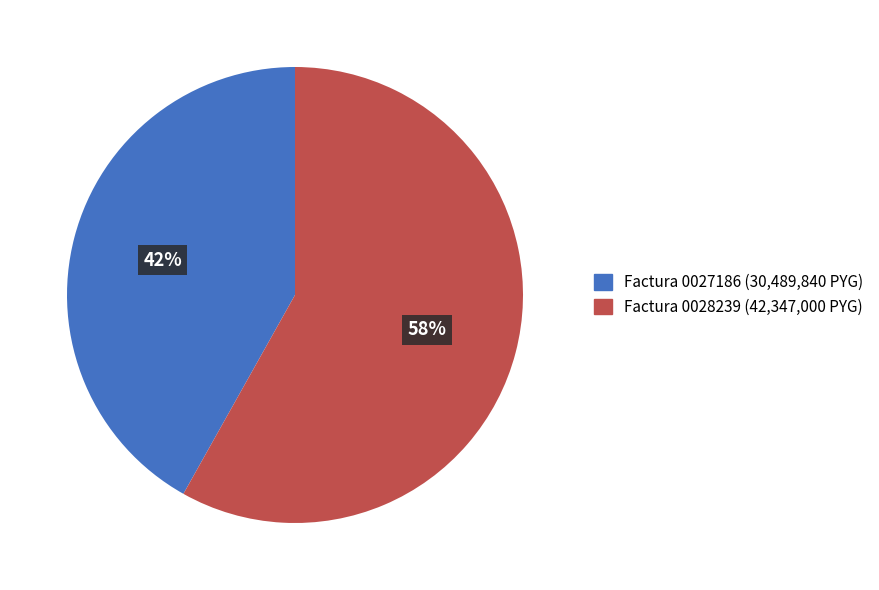

The Factura 0027186 (30,489,840 PYG) slice represents 42% of the pie. True or false?

True